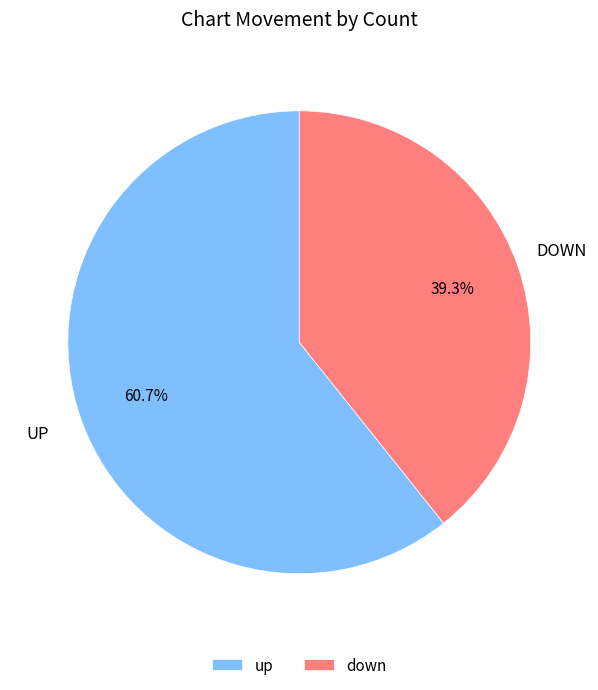

What is the majority slice?

up